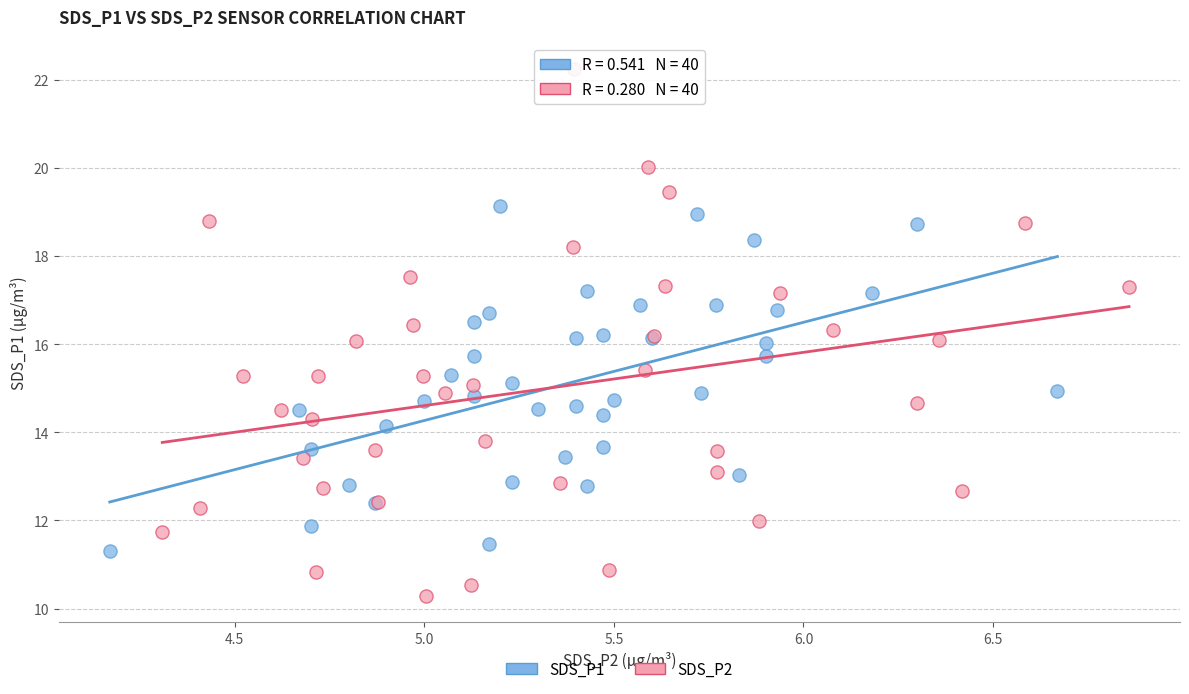

What are all the series names shown in the legend?

SDS_P1, SDS_P2